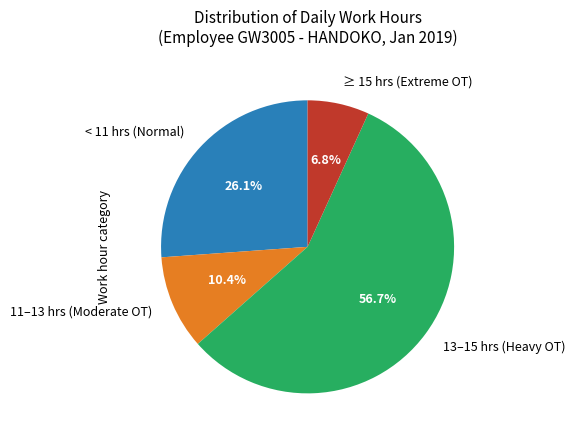

Approximately how many times larger is the value at 11–13 hrs (Moderate OT) compared to ≥ 15 hrs (Extreme OT)?

1.5